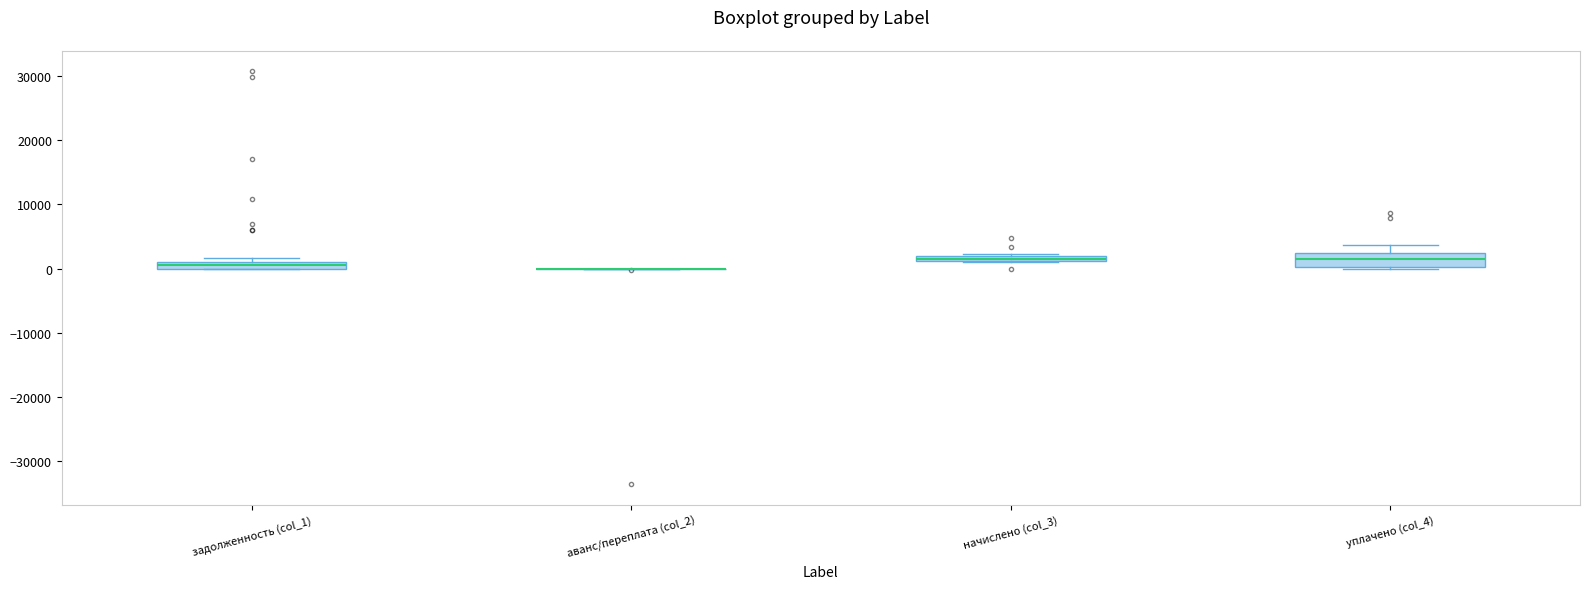

Which box is the tallest, from its lower edge to its upper edge?

уплачено (col_4)